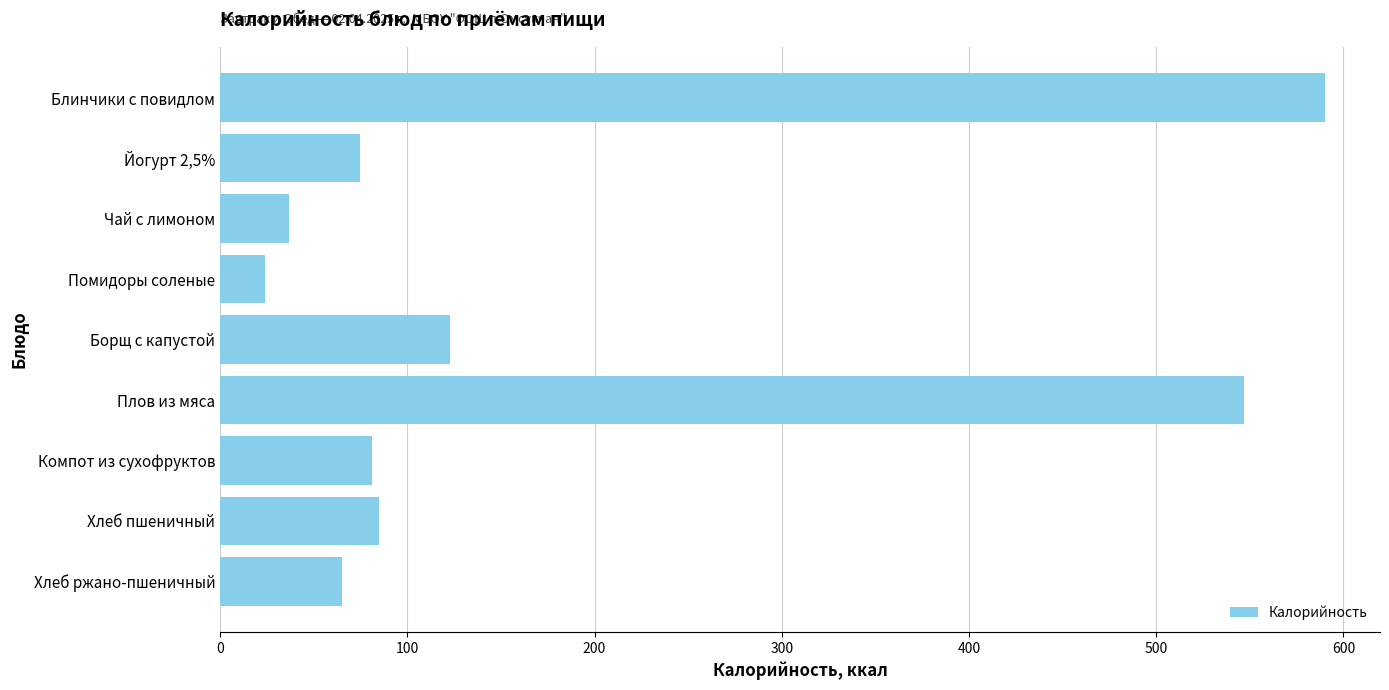

What is the difference between the maximum and minimum values?

566.0